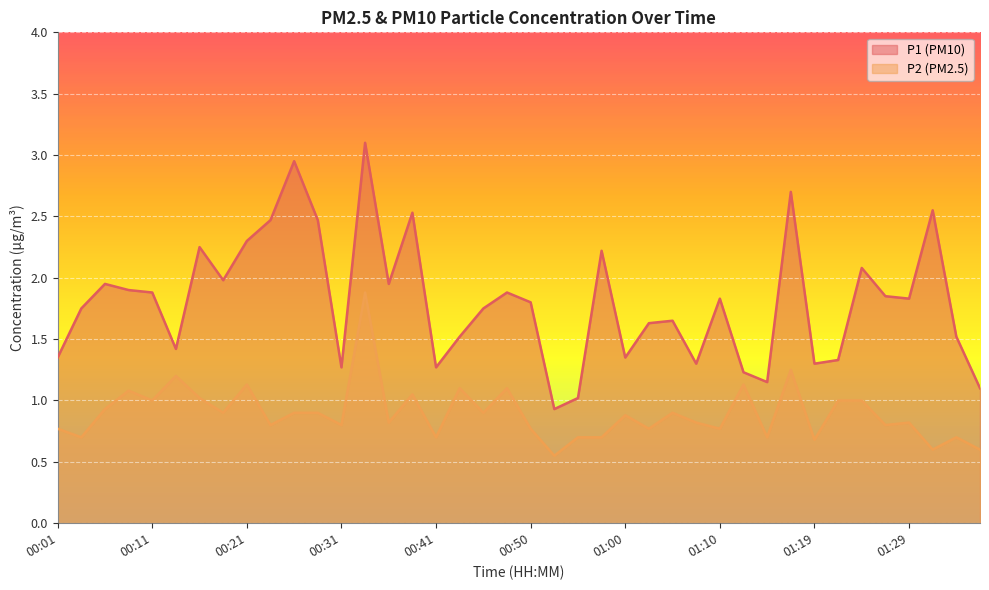

List the series in order of their peak value, lowest first.

P2 (PM2.5), P1 (PM10)